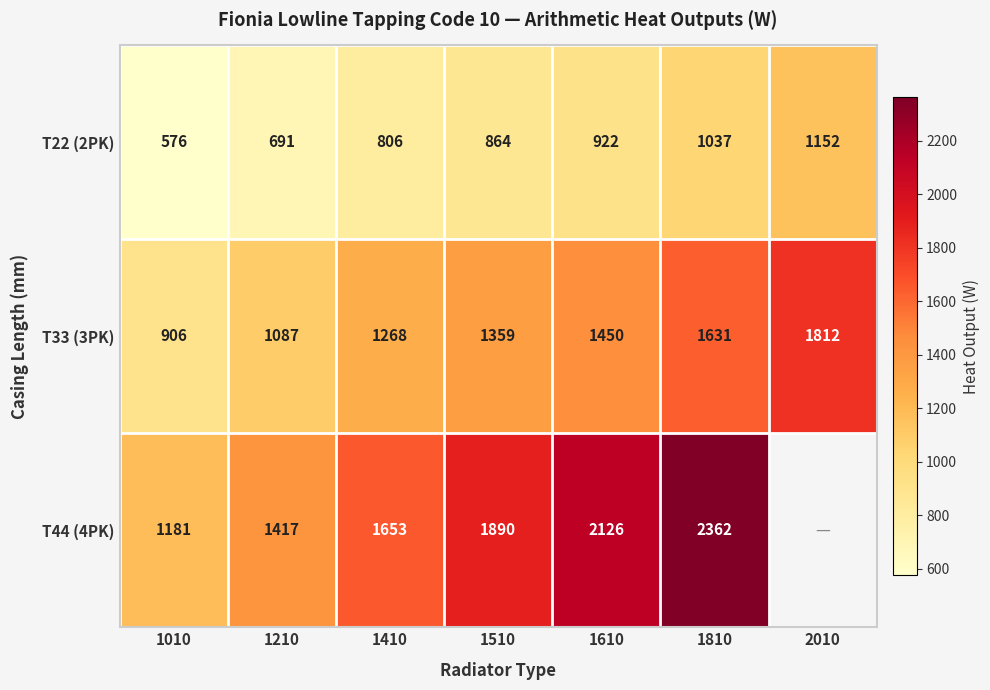

How many data points does each series have?

7